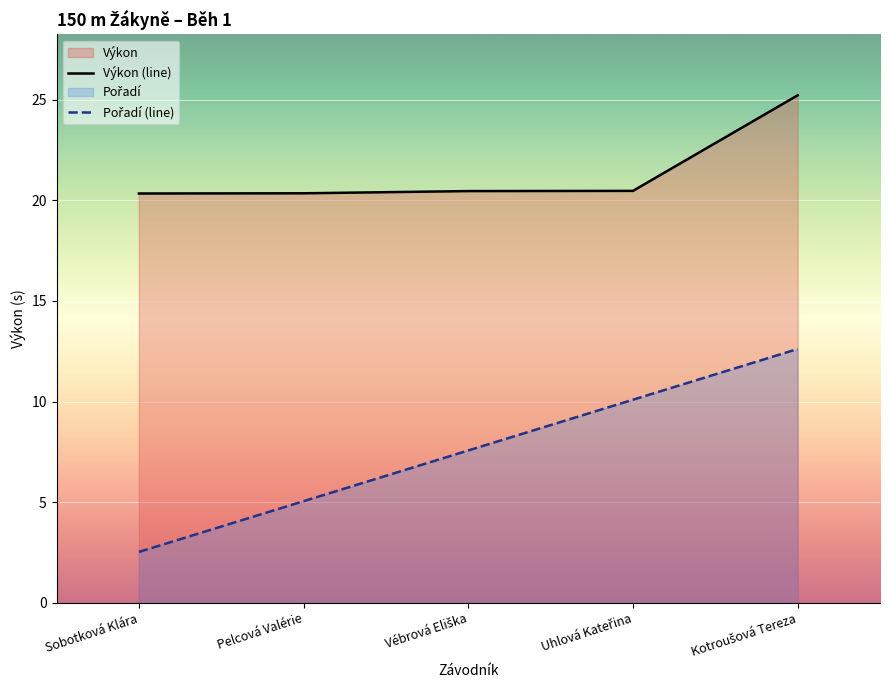

List the labels in order of Výkon (line) value, largest first.

Kotroušová Tereza, Uhlová Kateřina, Vébrová Eliška, Pelcová Valérie, Sobotková Klára